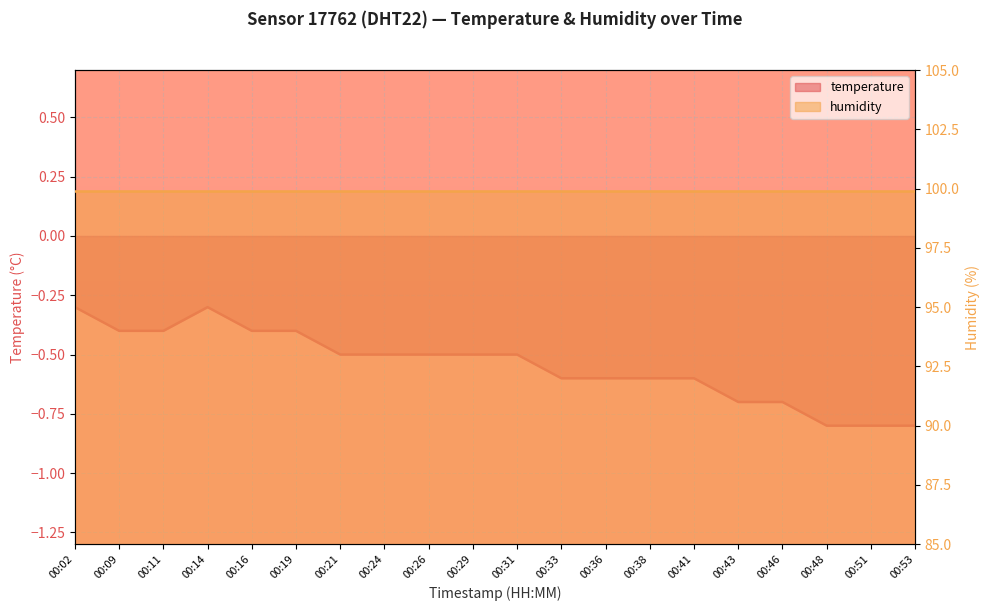

At which label is the value closest to 0?

00:02